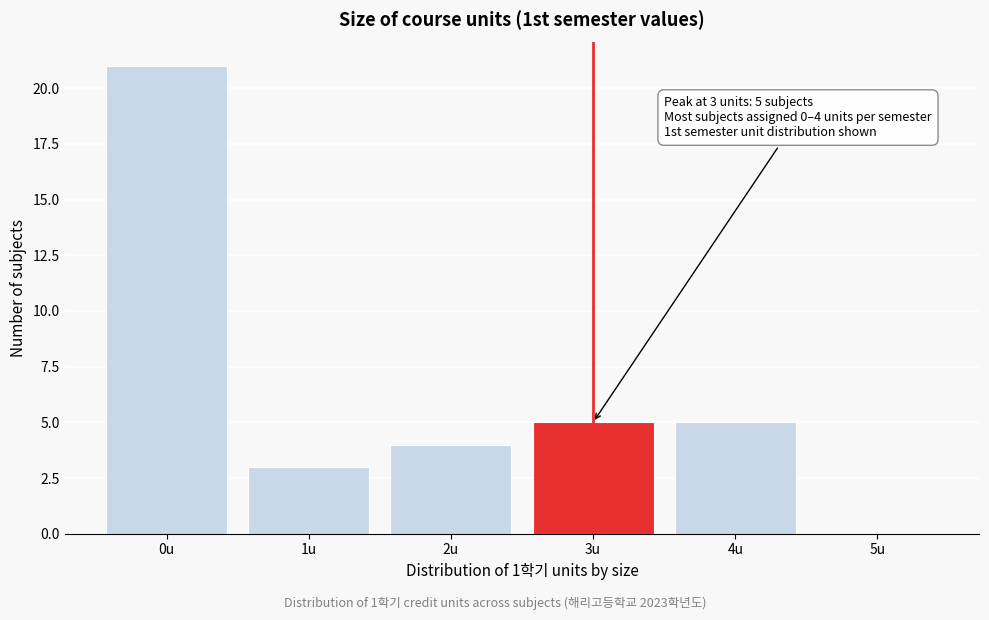

Reading right to left, extract all data points from this chart.

5u=0	4u=5	3u=5	2u=4	1u=3	0u=21